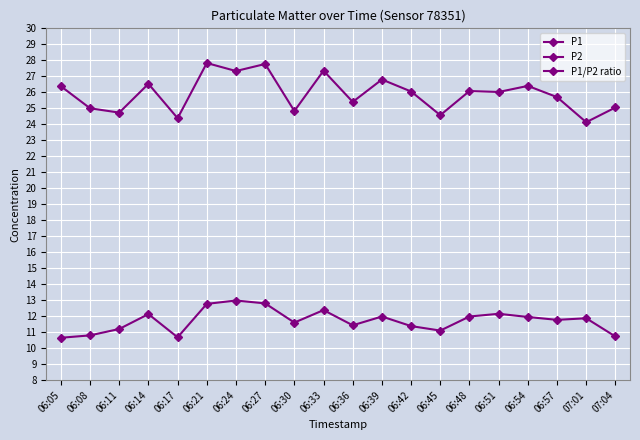

What are all the series names shown in the legend?

P1, P2, P1/P2 ratio